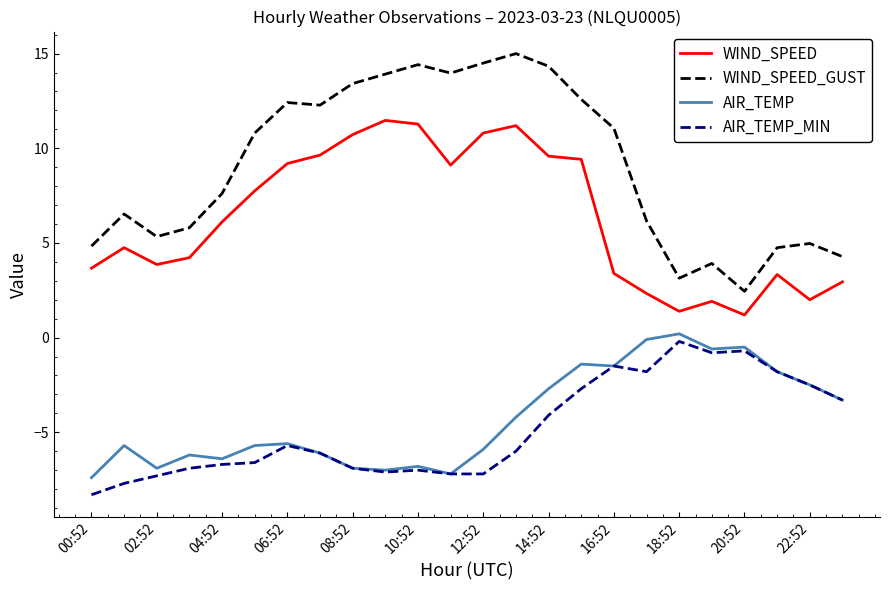

True or false: AIR_TEMP_MIN and WIND_SPEED cross at least once.

False